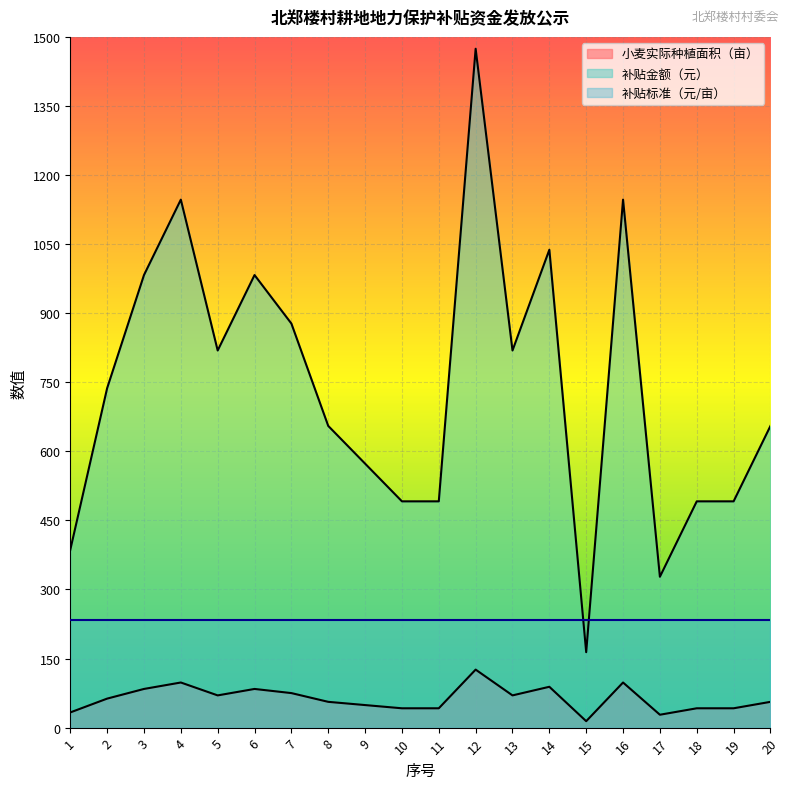

Which category has the highest value in the 小麦实际种植面积（亩） series?

12